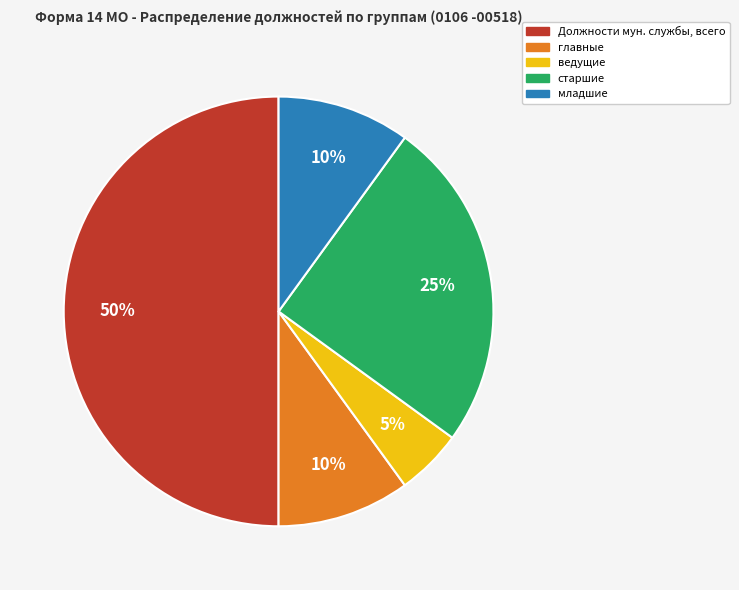

To the nearest percent, what is the average slice percentage?

20%